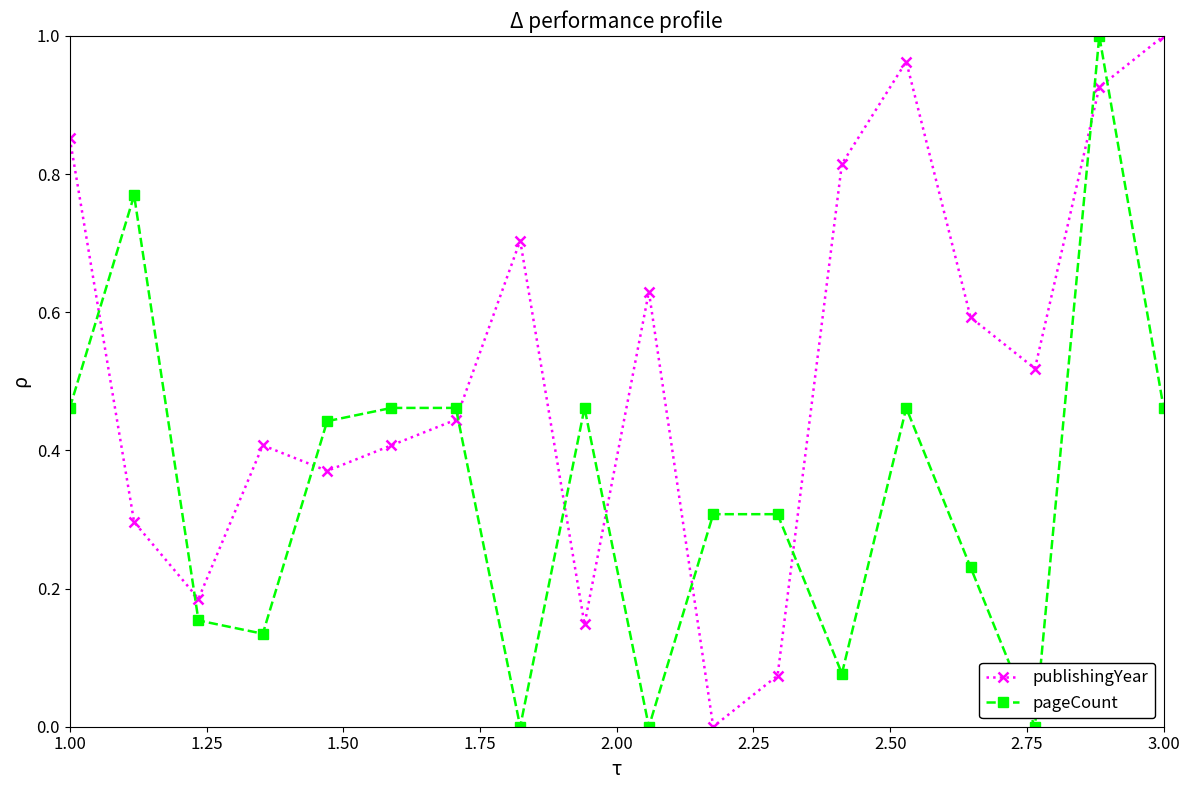

How many intersections are there between pageCount and publishingYear?

10